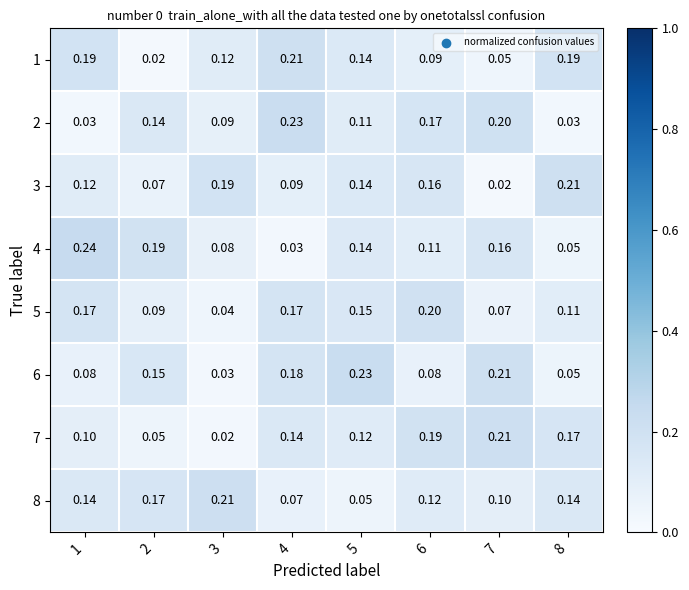

Is the value of 8 at 2 greater than the value of 6 at 3?

Yes